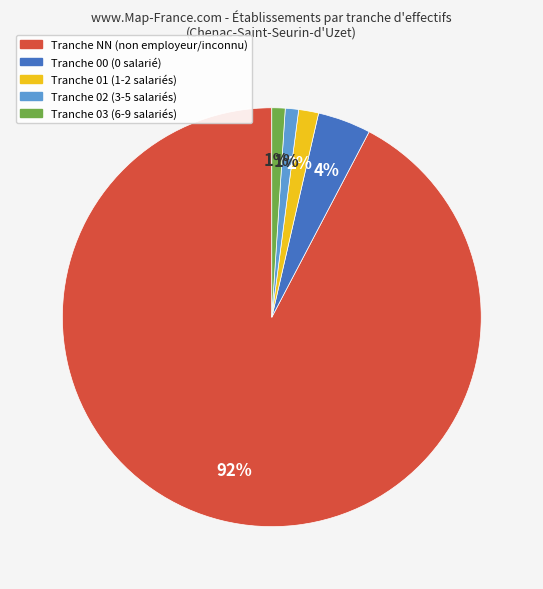

Does any single category account for the majority?

Yes